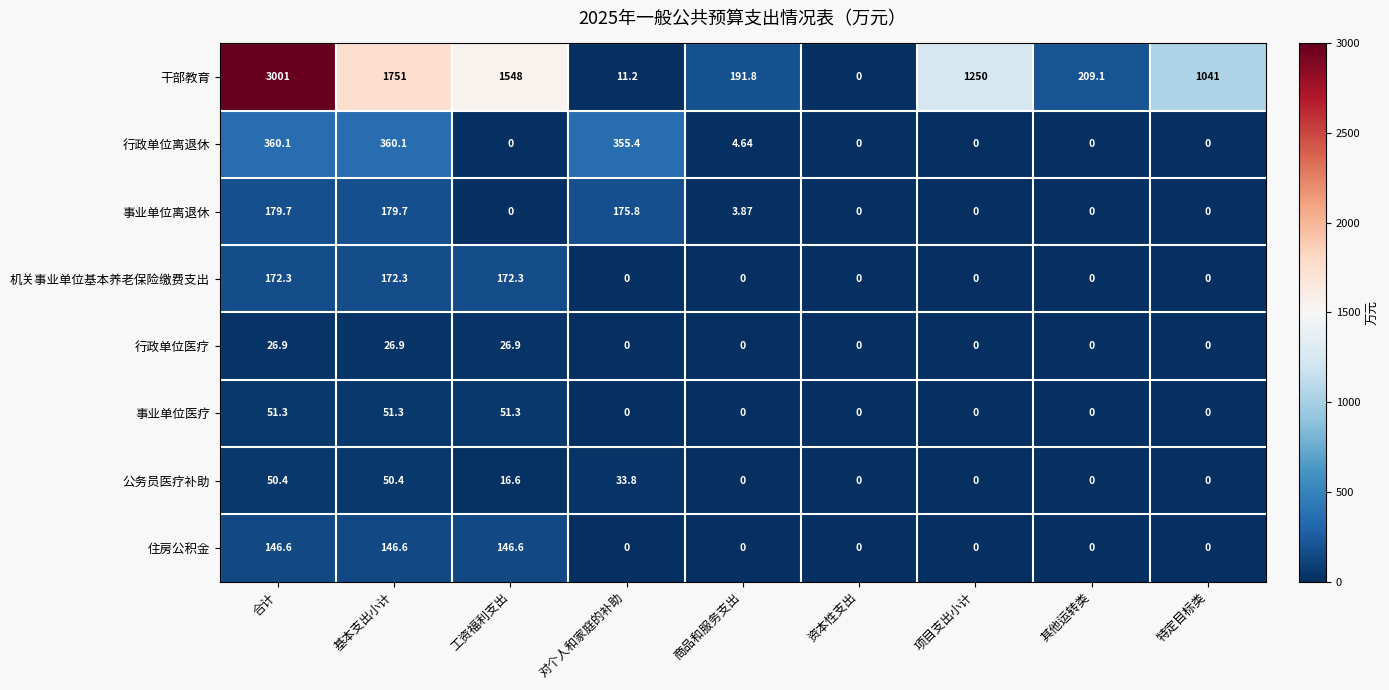

At which category does the chart reach its peak across all series?

合计